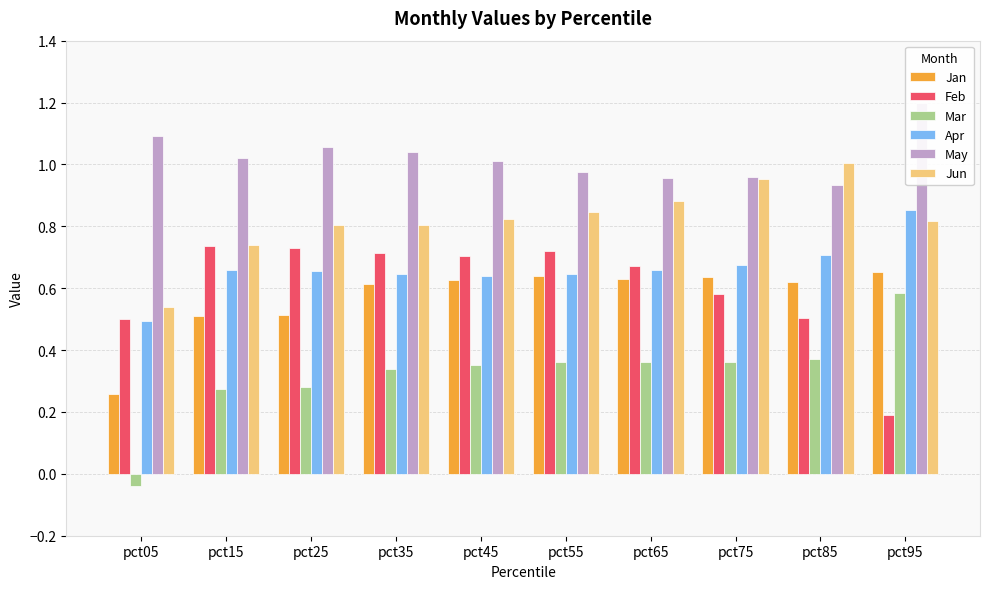

Is the value of Apr at pct55 greater than the value of May at pct75?

No